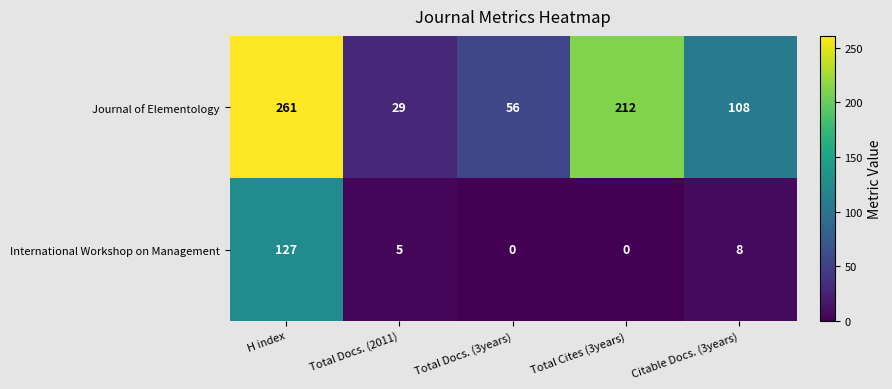

At which label does International Workshop on Management first exceed 5?

H index